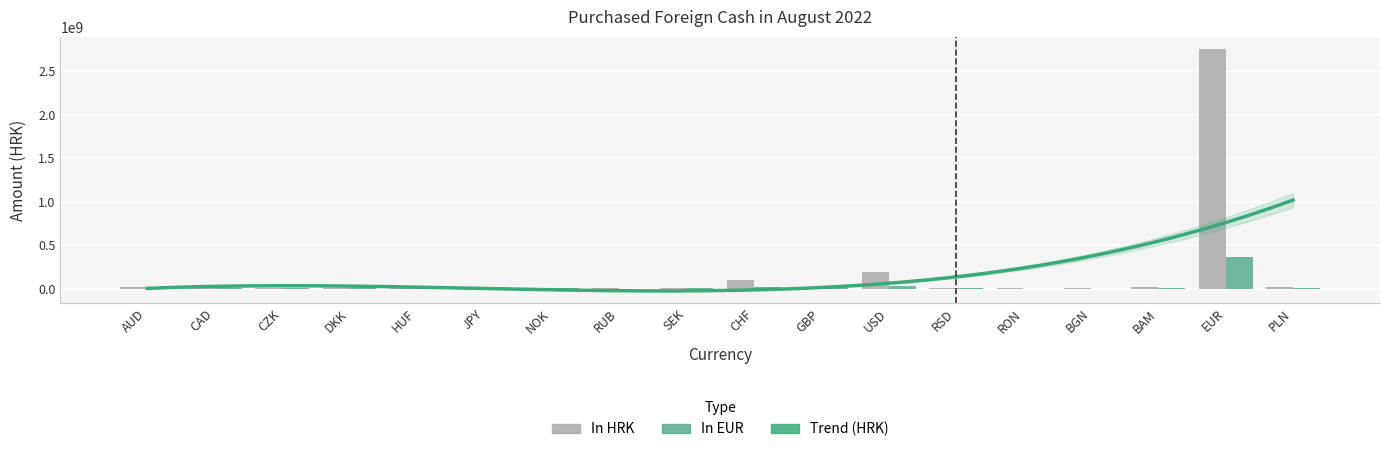

What position from the left is NOK?

7